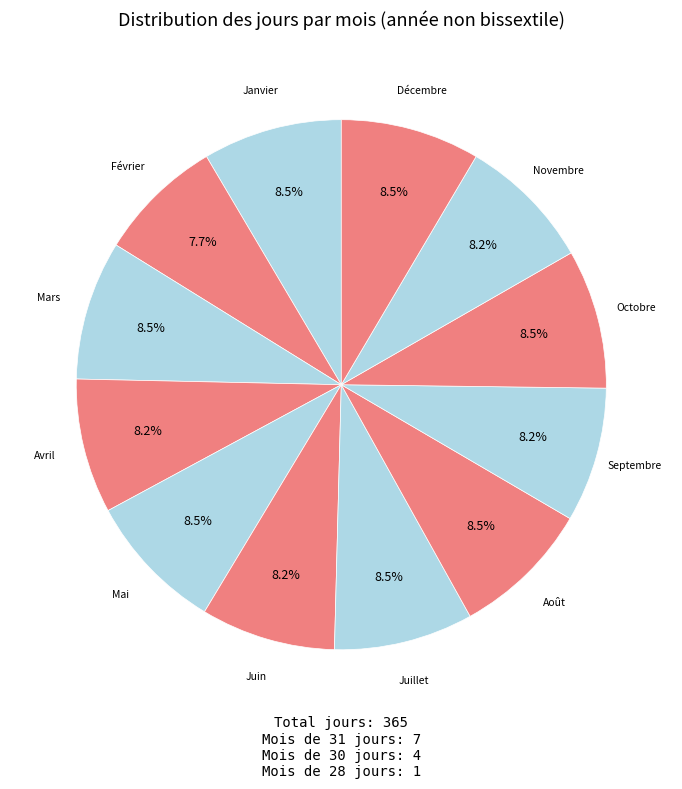

How many segments does this pie chart have?

12